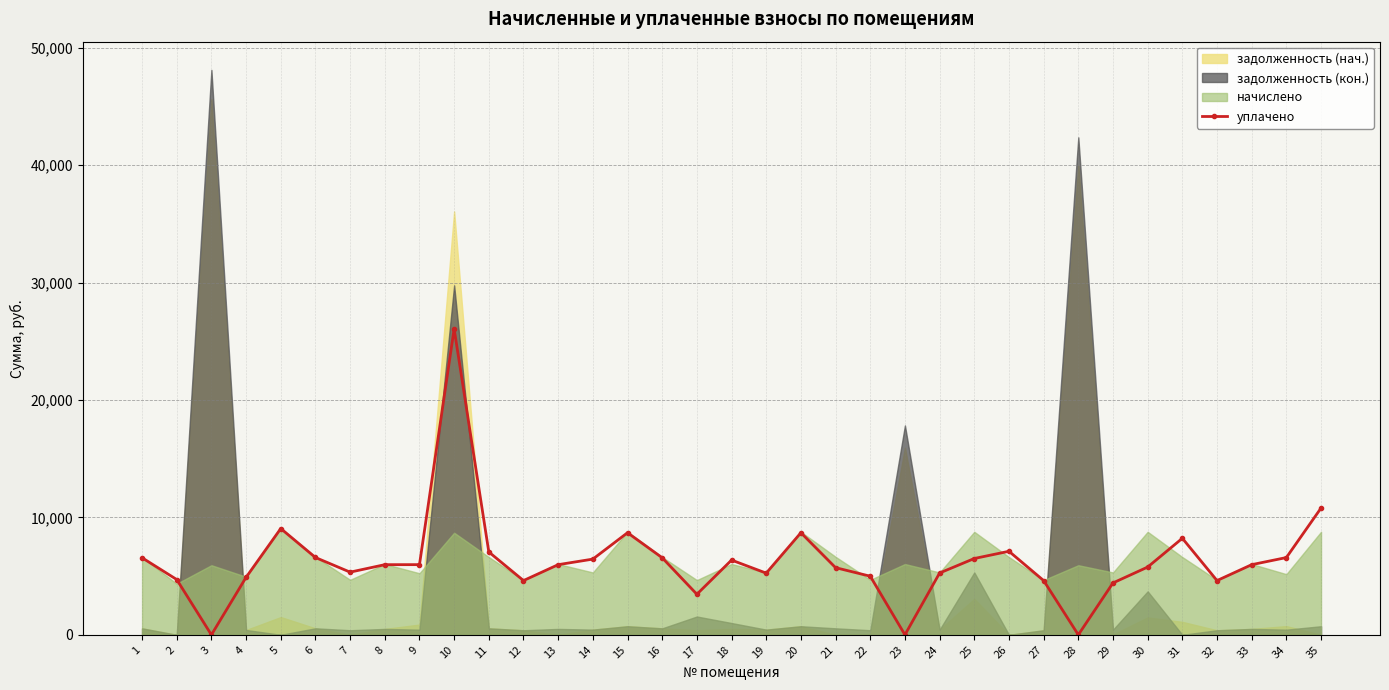

Where is the first local maximum?

5